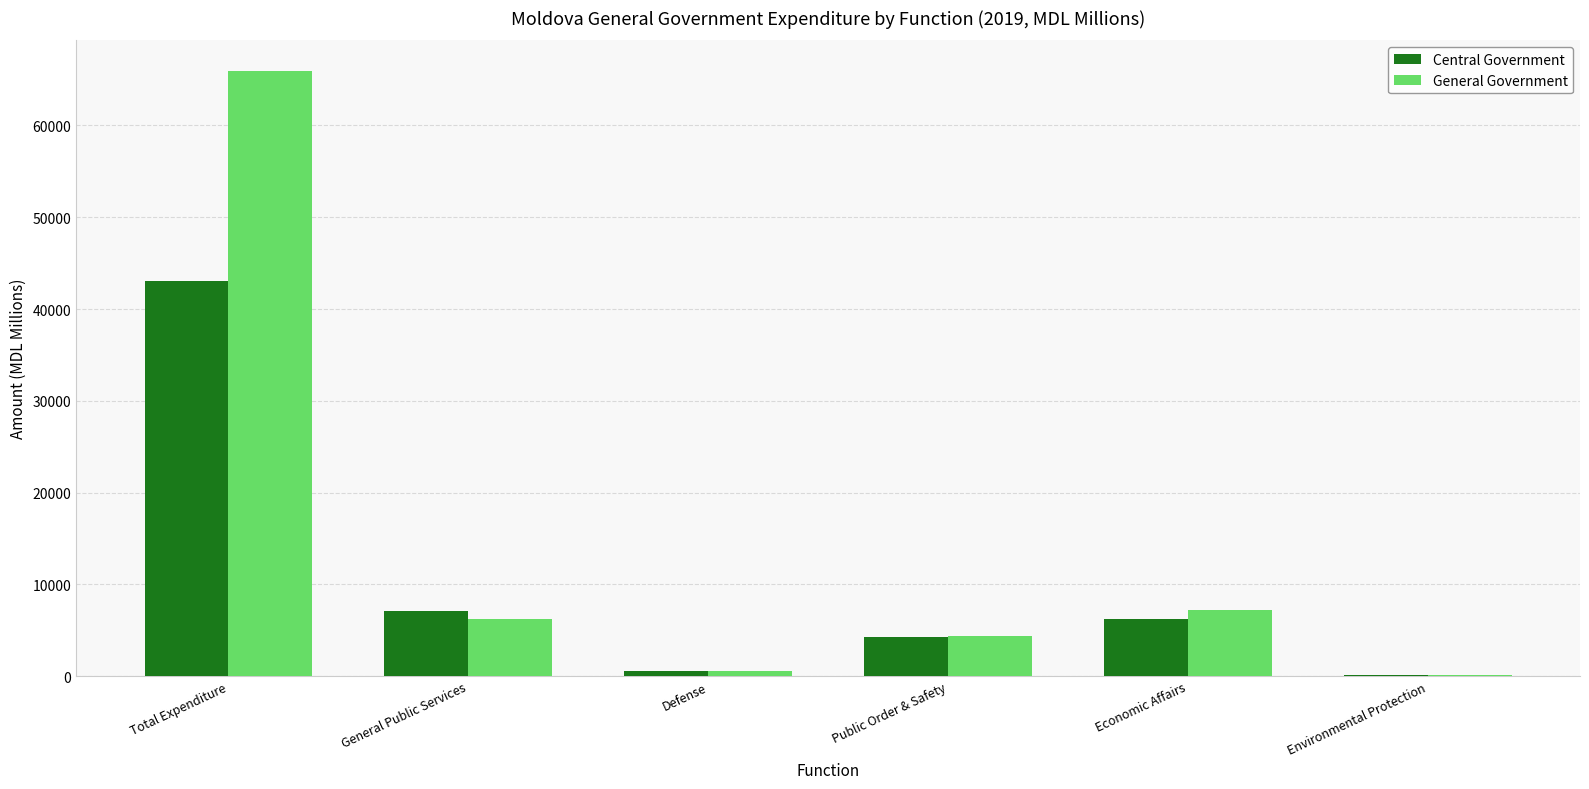

What is the sum of the Central Government values at General Public Services and Economic Affairs?

13340.4